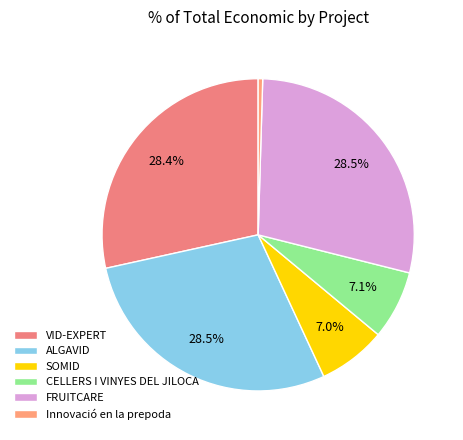

Which has a higher value, ALGAVID or CELLERS I VINYES DEL JILOCA?

ALGAVID